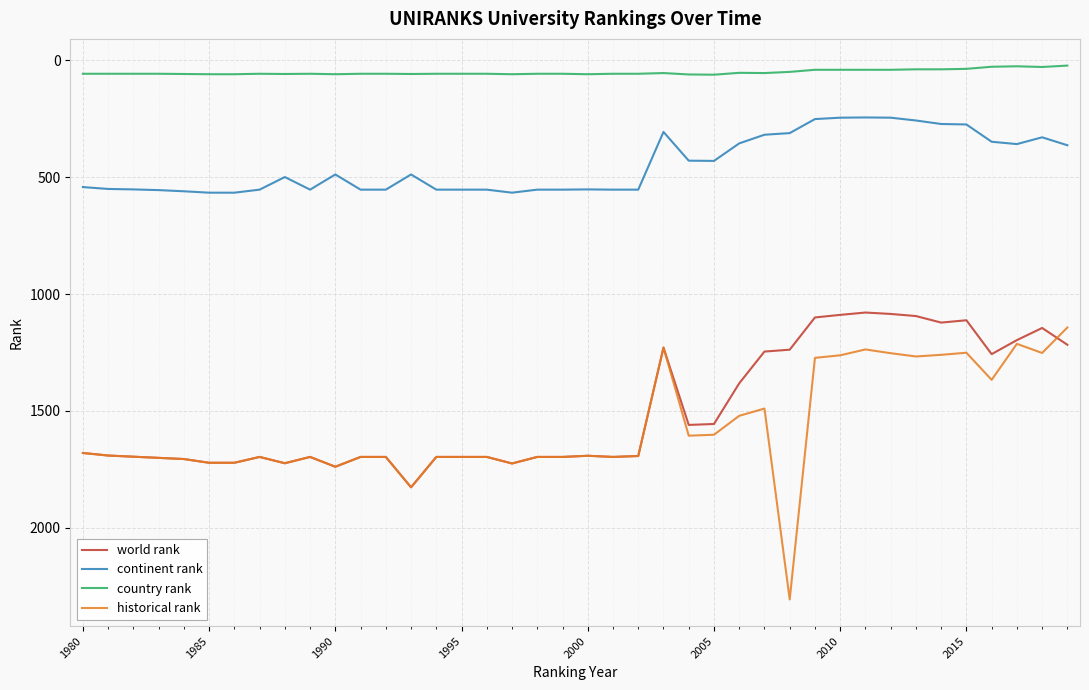

Which series has the largest range (max minus min)?

historical rank